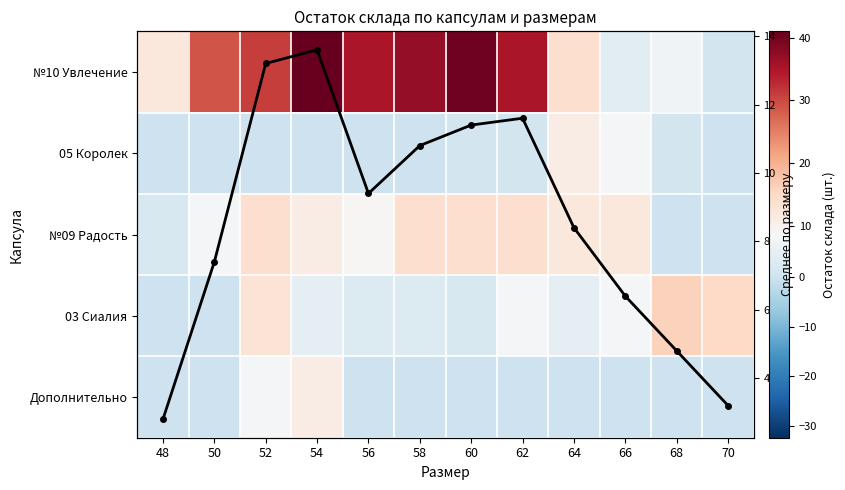

What is the difference between the №10 Увлечение values at 70 and 66?

3.0